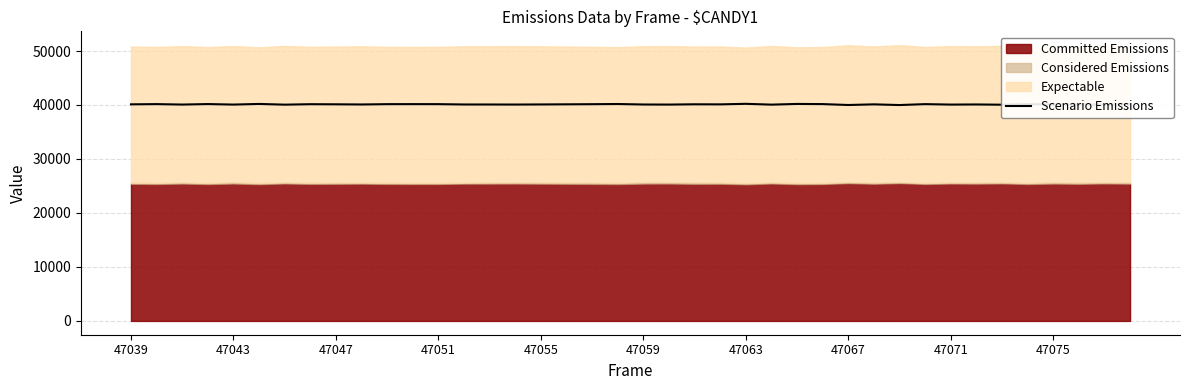

True or false: the data has more than 1 interior local peaks.

True